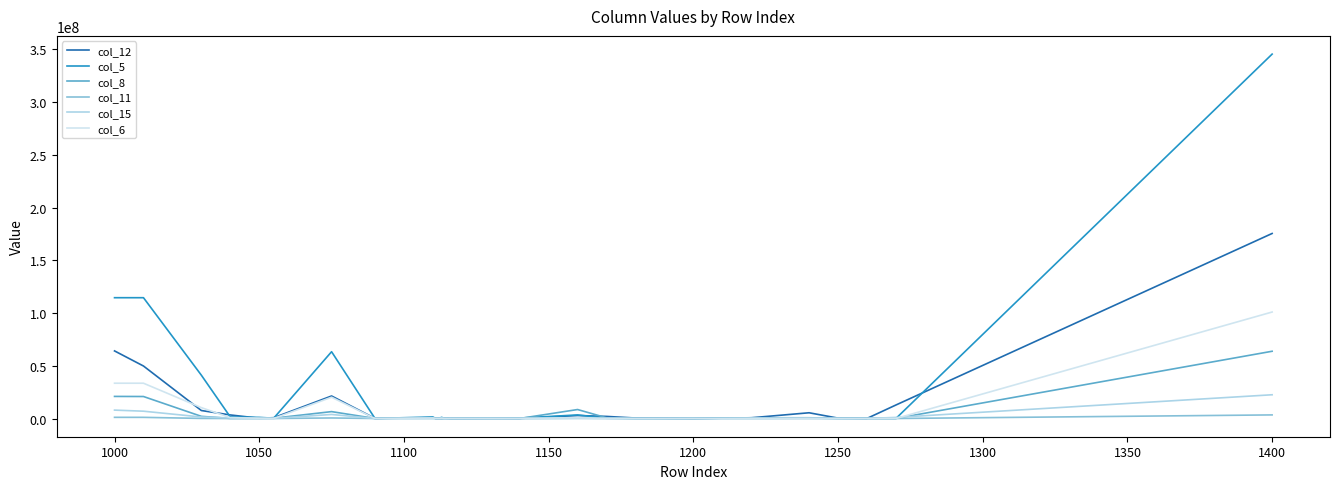

What is the average value of the col_12 series?

12913039